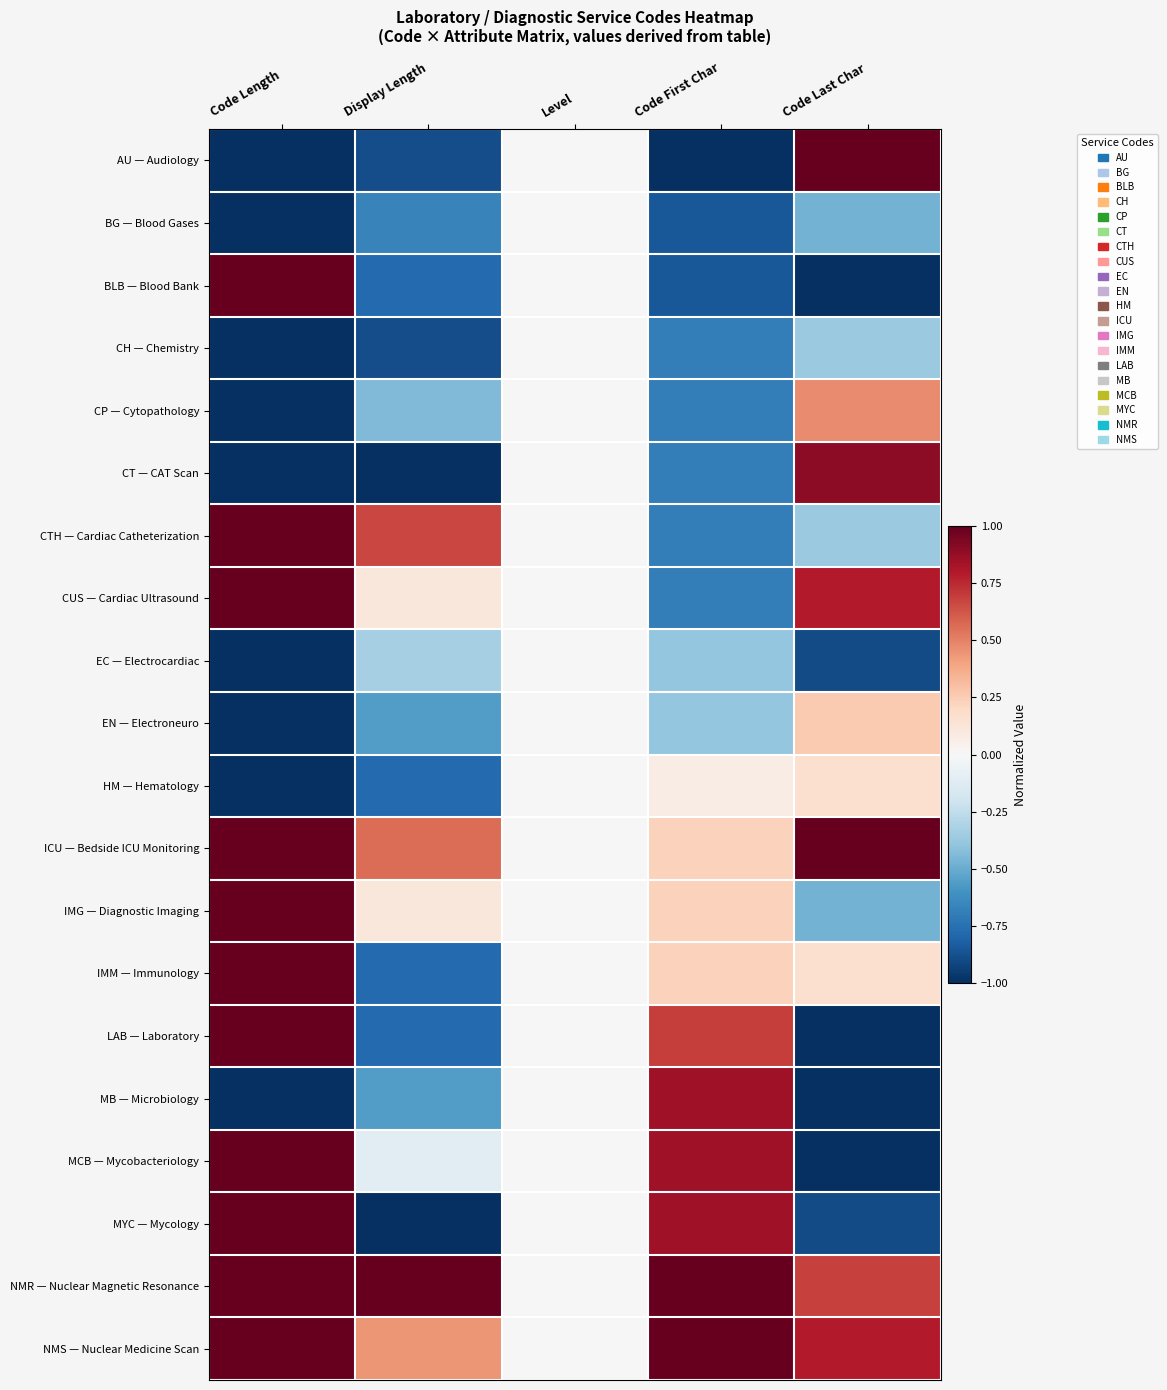

Reading left to right, what are all the values shown in this chart?

AU — Audiology: Code Length=-1.0	Display Length=-0.9	Level=0.0	Code First Char=-1.0	Code Last Char=1.0
BG — Blood Gases: Code Length=-1.0	Display Length=-0.7	Level=0.0	Code First Char=-0.8	Code Last Char=-0.5
BLB — Blood Bank: Code Length=1.0	Display Length=-0.8	Level=0.0	Code First Char=-0.8	Code Last Char=-1.0
CH — Chemistry: Code Length=-1.0	Display Length=-0.9	Level=0.0	Code First Char=-0.7	Code Last Char=-0.4
CP — Cytopathology: Code Length=-1.0	Display Length=-0.4	Level=0.0	Code First Char=-0.7	Code Last Char=0.5
CT — CAT Scan: Code Length=-1.0	Display Length=-1.0	Level=0.0	Code First Char=-0.7	Code Last Char=0.9
CTH — Cardiac Catheterization: Code Length=1.0	Display Length=0.7	Level=0.0	Code First Char=-0.7	Code Last Char=-0.4
CUS — Cardiac Ultrasound: Code Length=1.0	Display Length=0.1	Level=0.0	Code First Char=-0.7	Code Last Char=0.8
EC — Electrocardiac: Code Length=-1.0	Display Length=-0.3	Level=0.0	Code First Char=-0.4	Code Last Char=-0.9
EN — Electroneuro: Code Length=-1.0	Display Length=-0.6	Level=0.0	Code First Char=-0.4	Code Last Char=0.3
HM — Hematology: Code Length=-1.0	Display Length=-0.8	Level=0.0	Code First Char=0.1	Code Last Char=0.2
ICU — Bedside ICU Monitoring: Code Length=1.0	Display Length=0.6	Level=0.0	Code First Char=0.2	Code Last Char=1.0
IMG — Diagnostic Imaging: Code Length=1.0	Display Length=0.1	Level=0.0	Code First Char=0.2	Code Last Char=-0.5
IMM — Immunology: Code Length=1.0	Display Length=-0.8	Level=0.0	Code First Char=0.2	Code Last Char=0.2
LAB — Laboratory: Code Length=1.0	Display Length=-0.8	Level=0.0	Code First Char=0.7	Code Last Char=-1.0
MB — Microbiology: Code Length=-1.0	Display Length=-0.6	Level=0.0	Code First Char=0.8	Code Last Char=-1.0
MCB — Mycobacteriology: Code Length=1.0	Display Length=-0.1	Level=0.0	Code First Char=0.8	Code Last Char=-1.0
MYC — Mycology: Code Length=1.0	Display Length=-1.0	Level=0.0	Code First Char=0.8	Code Last Char=-0.9
NMR — Nuclear Magnetic Resonance: Code Length=1.0	Display Length=1.0	Level=0.0	Code First Char=1.0	Code Last Char=0.7
NMS — Nuclear Medicine Scan: Code Length=1.0	Display Length=0.4	Level=0.0	Code First Char=1.0	Code Last Char=0.8